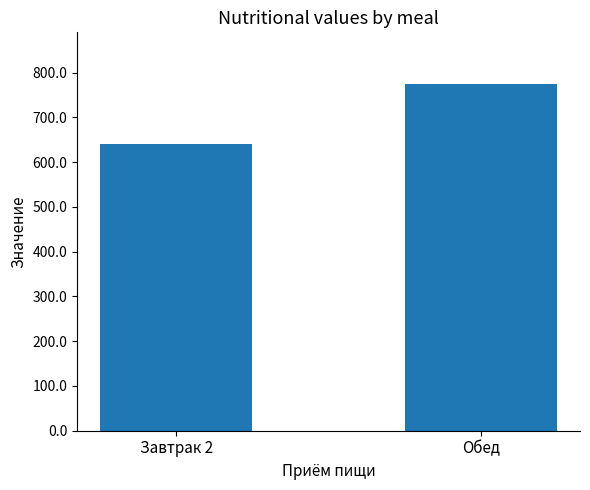

The value at Обед is 774.0. True or false?

True